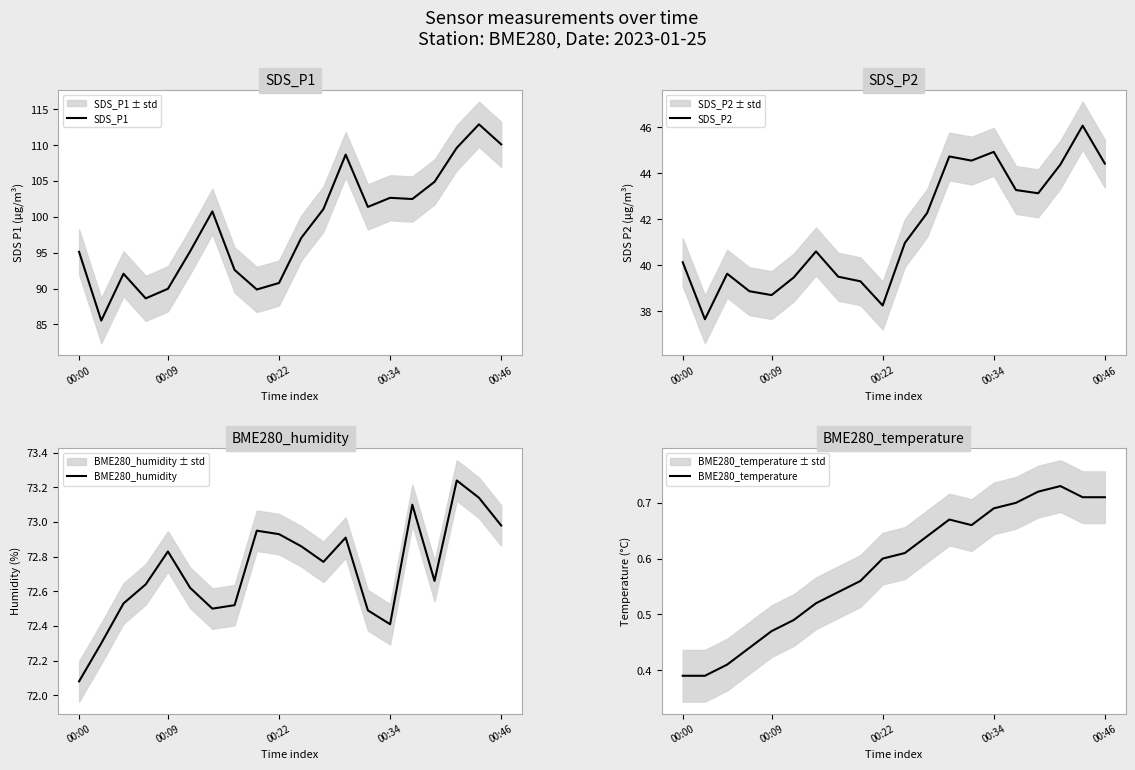

Rank the series by their maximum value, from highest to lowest.

SDS_P1, BME280_humidity, SDS_P2, BME280_temperature